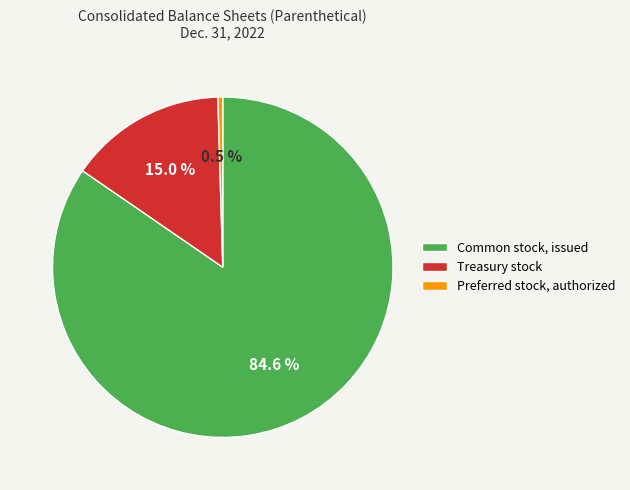

Which has a higher value, Common stock, issued or Treasury stock?

Common stock, issued